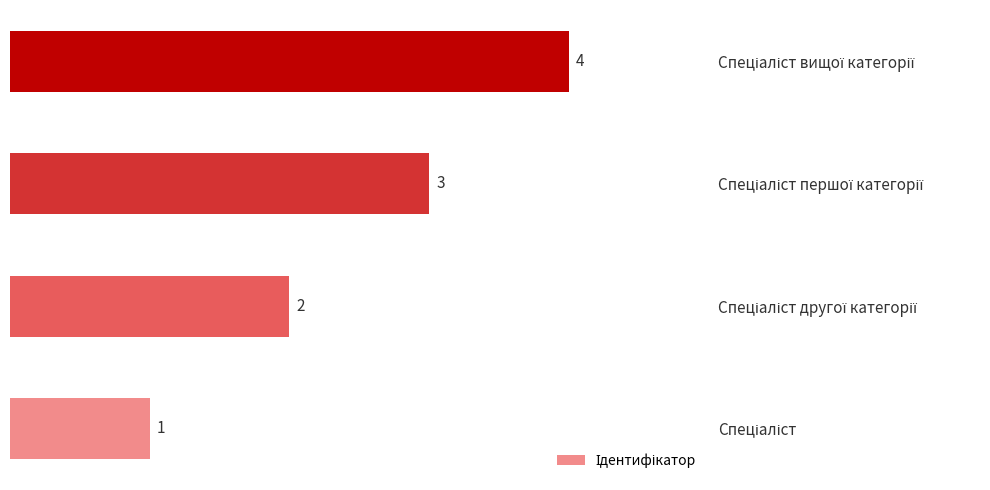

What is the greatest value displayed?

4